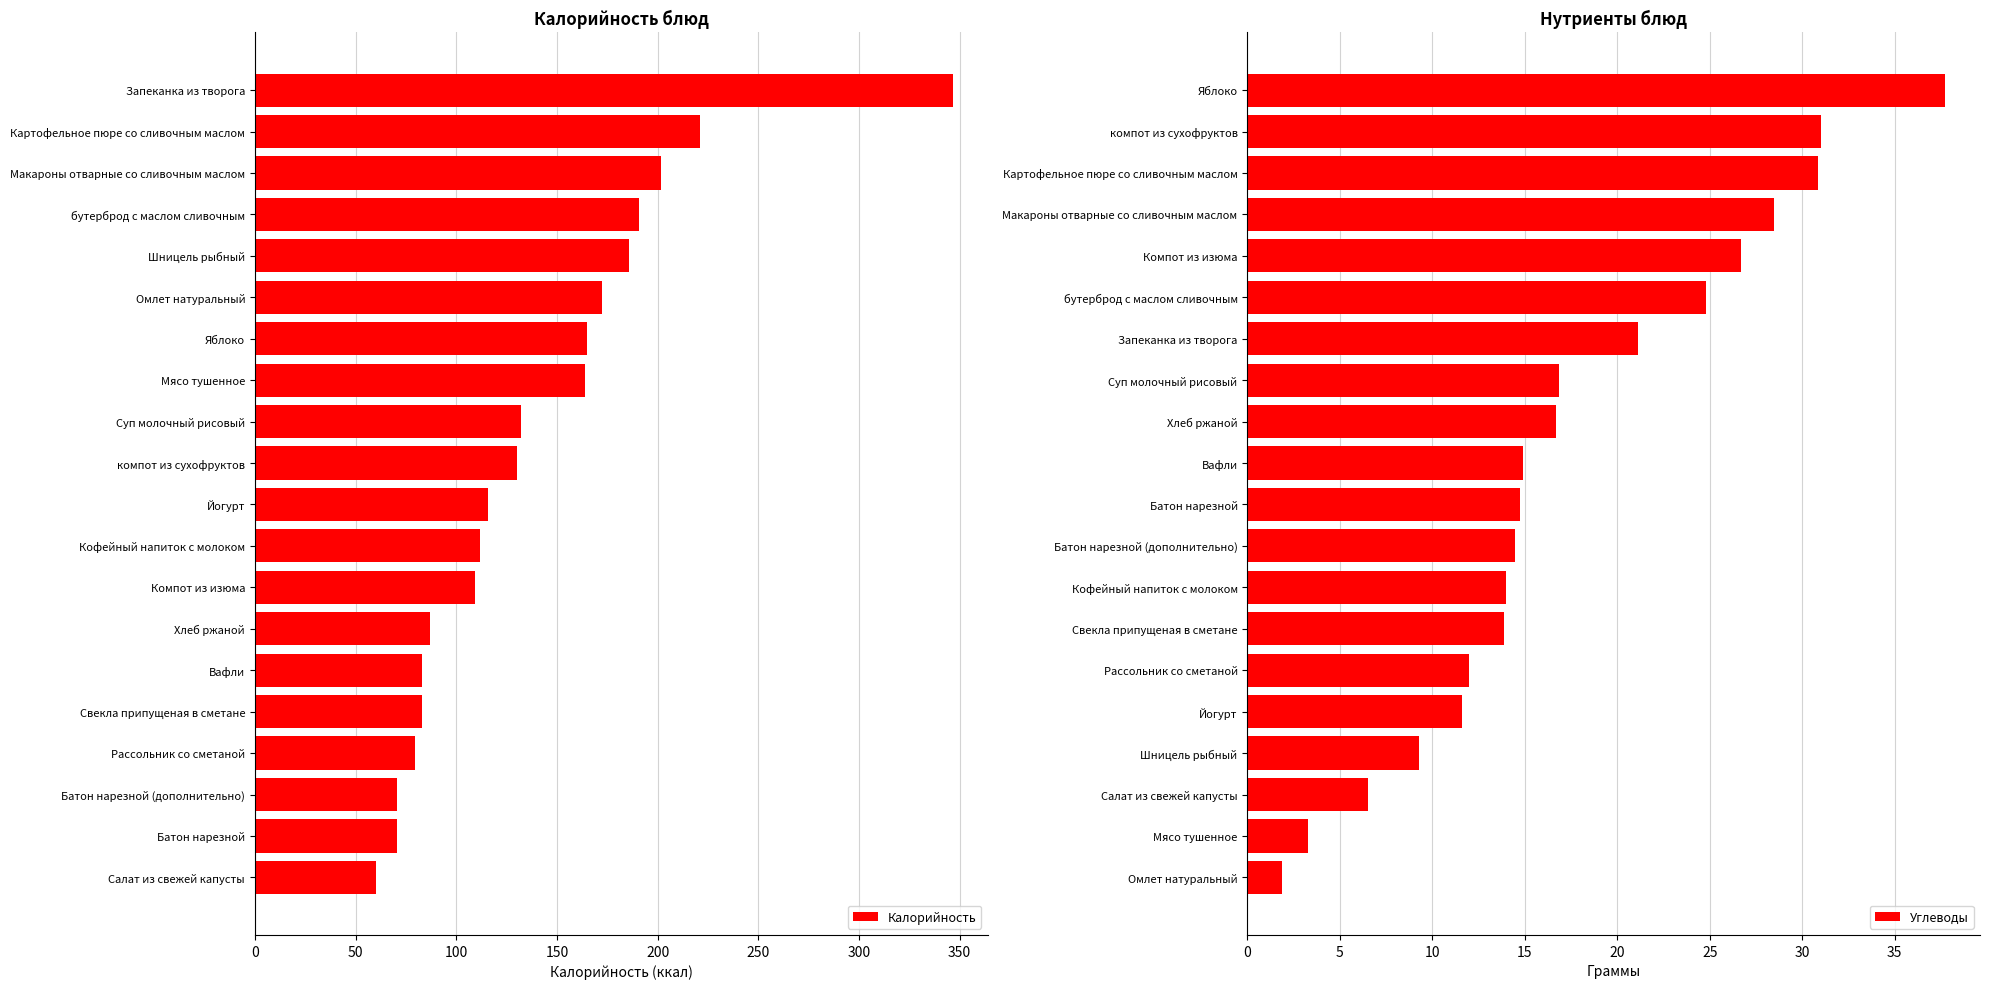

What is the lowest value of the Углеводы series?

1.9